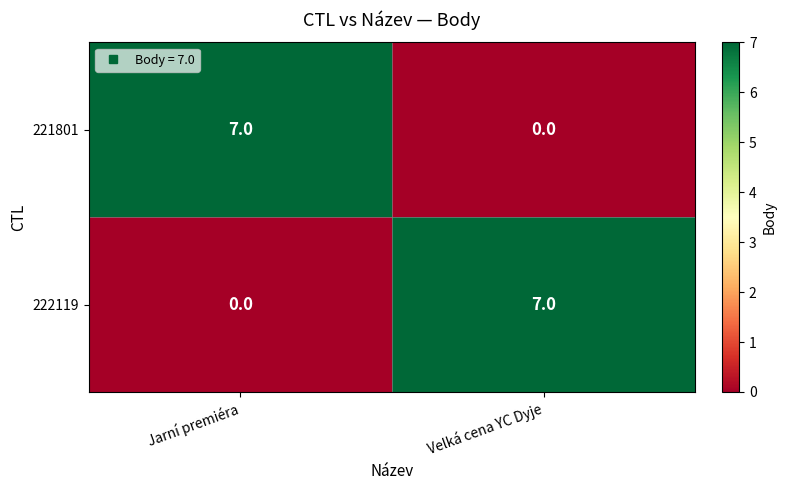

What is the difference between the highest and lowest values at Jarní premiéra?

7